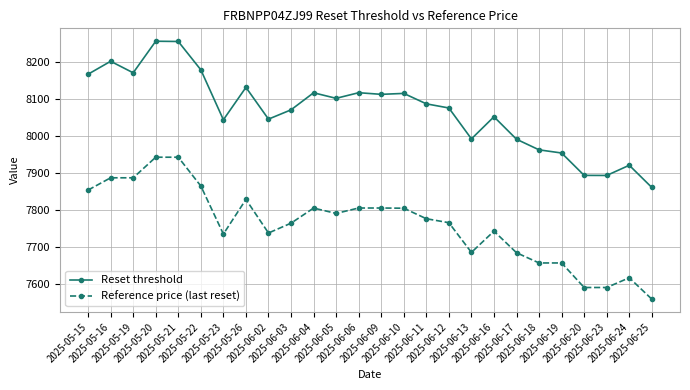

What is the value of the Reset threshold point at the 22nd from the left?

7953.8